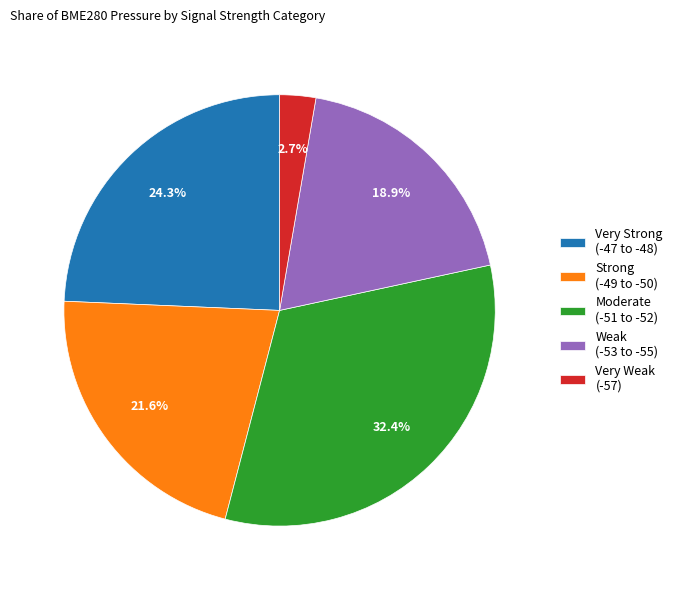

What is the smallest slice in the pie chart?

Very Weak (-57)